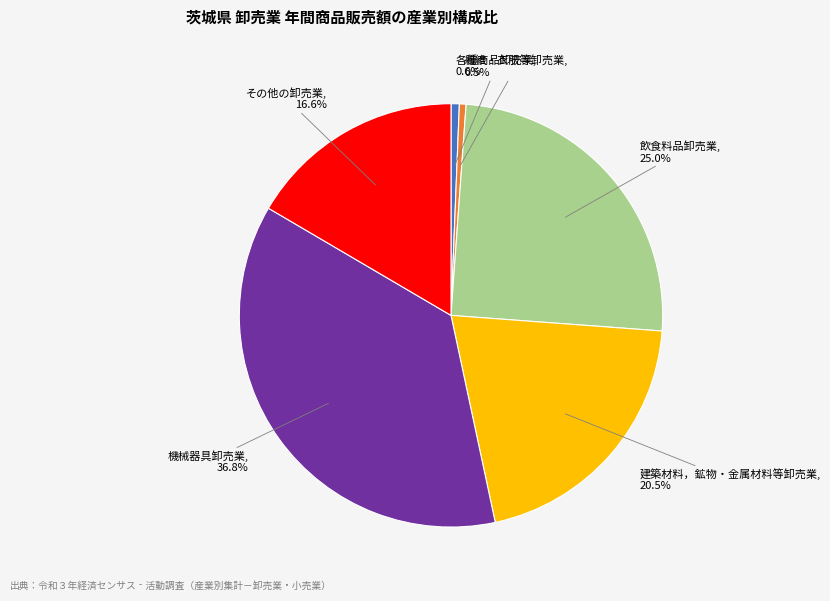

To the nearest percent, what portion does 飲食料品卸売業 represent?

25%